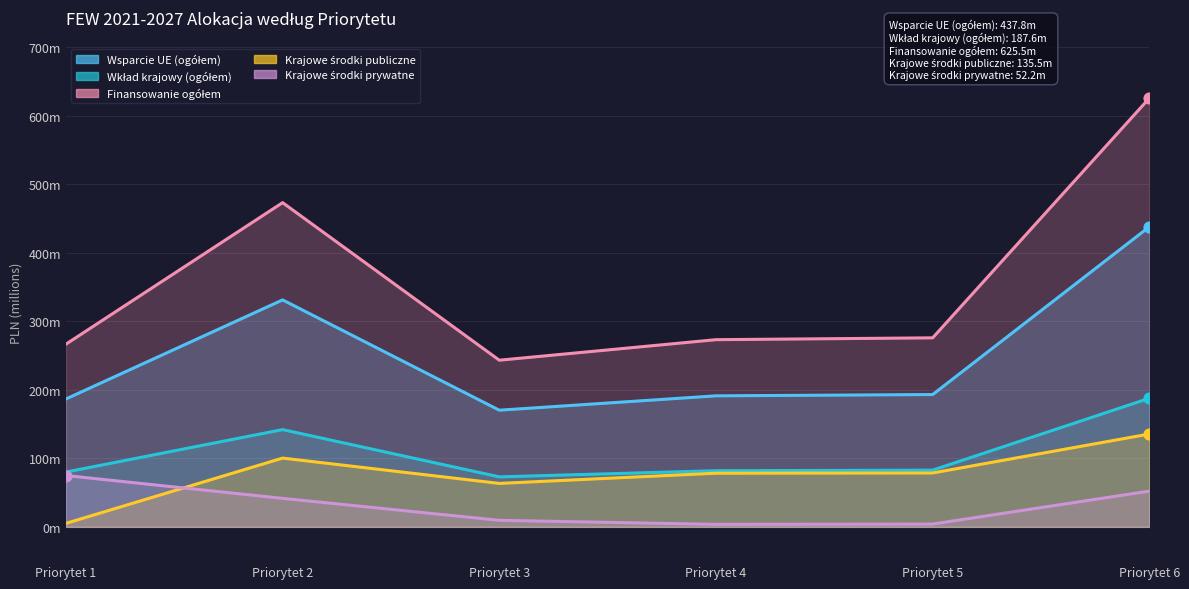

At which category is the sum across all series the highest?

Priorytet 6